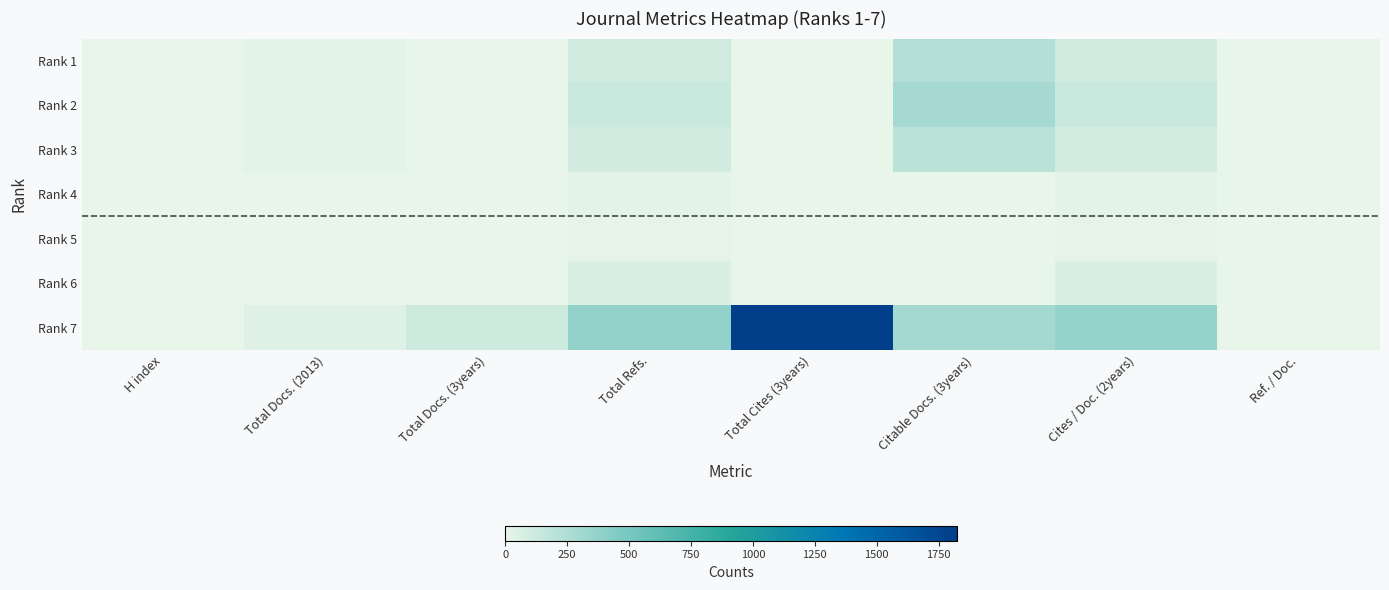

Reading left to right, what are all the values shown in this chart?

Rank 1: H index=0	Total Docs. (2013)=25	Total Docs. (3years)=0	Total Refs.=111	Total Cites (3years)=0	Citable Docs. (3years)=234	Cites / Doc. (2years)=110	Ref. / Doc.=0
Rank 2: H index=0	Total Docs. (2013)=28	Total Docs. (3years)=0	Total Refs.=133	Total Cites (3years)=0	Citable Docs. (3years)=294	Cites / Doc. (2years)=132	Ref. / Doc.=2
Rank 3: H index=0	Total Docs. (2013)=25	Total Docs. (3years)=0	Total Refs.=100	Total Cites (3years)=0	Citable Docs. (3years)=203	Cites / Doc. (2years)=99	Ref. / Doc.=2
Rank 4: H index=0	Total Docs. (2013)=6	Total Docs. (3years)=0	Total Refs.=21	Total Cites (3years)=0	Citable Docs. (3years)=5	Cites / Doc. (2years)=19	Ref. / Doc.=0
Rank 5: H index=0	Total Docs. (2013)=4	Total Docs. (3years)=0	Total Refs.=14	Total Cites (3years)=0	Citable Docs. (3years)=2	Cites / Doc. (2years)=13	Ref. / Doc.=0
Rank 6: H index=0	Total Docs. (2013)=4	Total Docs. (3years)=0	Total Refs.=62	Total Cites (3years)=0	Citable Docs. (3years)=4	Cites / Doc. (2years)=61	Ref. / Doc.=0
Rank 7: H index=0	Total Docs. (2013)=42	Total Docs. (3years)=119	Total Refs.=373	Total Cites (3years)=1824	Citable Docs. (3years)=306	Cites / Doc. (2years)=370	Ref. / Doc.=0